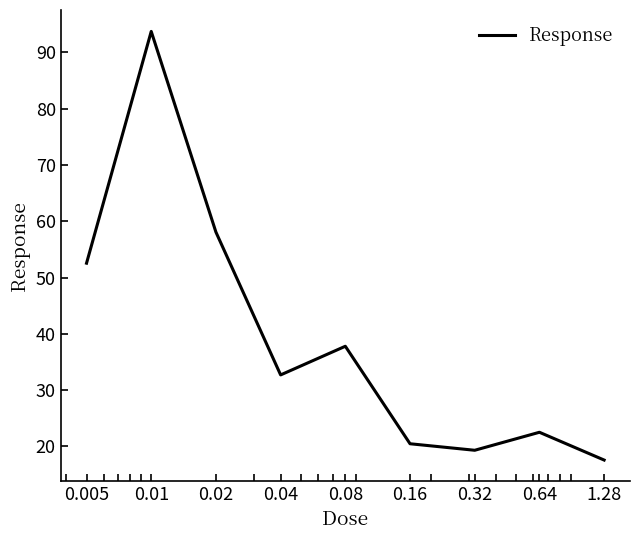

Does the chart display data point markers on the line(s)?

No